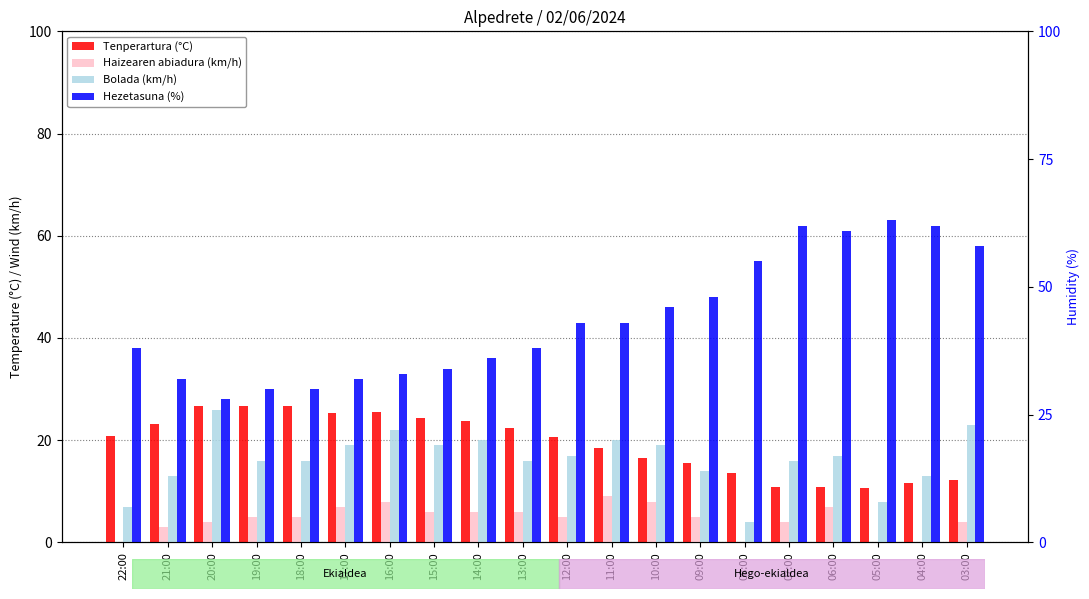

Reading left to right, extract all data points from this chart.

Tenperartura (°C): 20.9	23.2	26.6	26.6	26.7	25.4	25.5	24.4	23.7	22.3	20.6	18.5	16.6	15.5	13.5	10.9	10.9	10.7	11.6	12.3
Haizearen abiadura (km/h): 0.0	3.0	4.0	5.0	5.0	7.0	8.0	6.0	6.0	6.0	5.0	9.0	8.0	5.0	0.0	4.0	7.0	0.0	0.0	4.0
Bolada (km/h): 7.0	13.0	26.0	16.0	16.0	19.0	22.0	19.0	20.0	16.0	17.0	20.0	19.0	14.0	4.0	16.0	17.0	8.0	13.0	23.0
Hezetasuna (%): 38.0	32.0	28.0	30.0	30.0	32.0	33.0	34.0	36.0	38.0	43.0	43.0	46.0	48.0	55.0	62.0	61.0	63.0	62.0	58.0